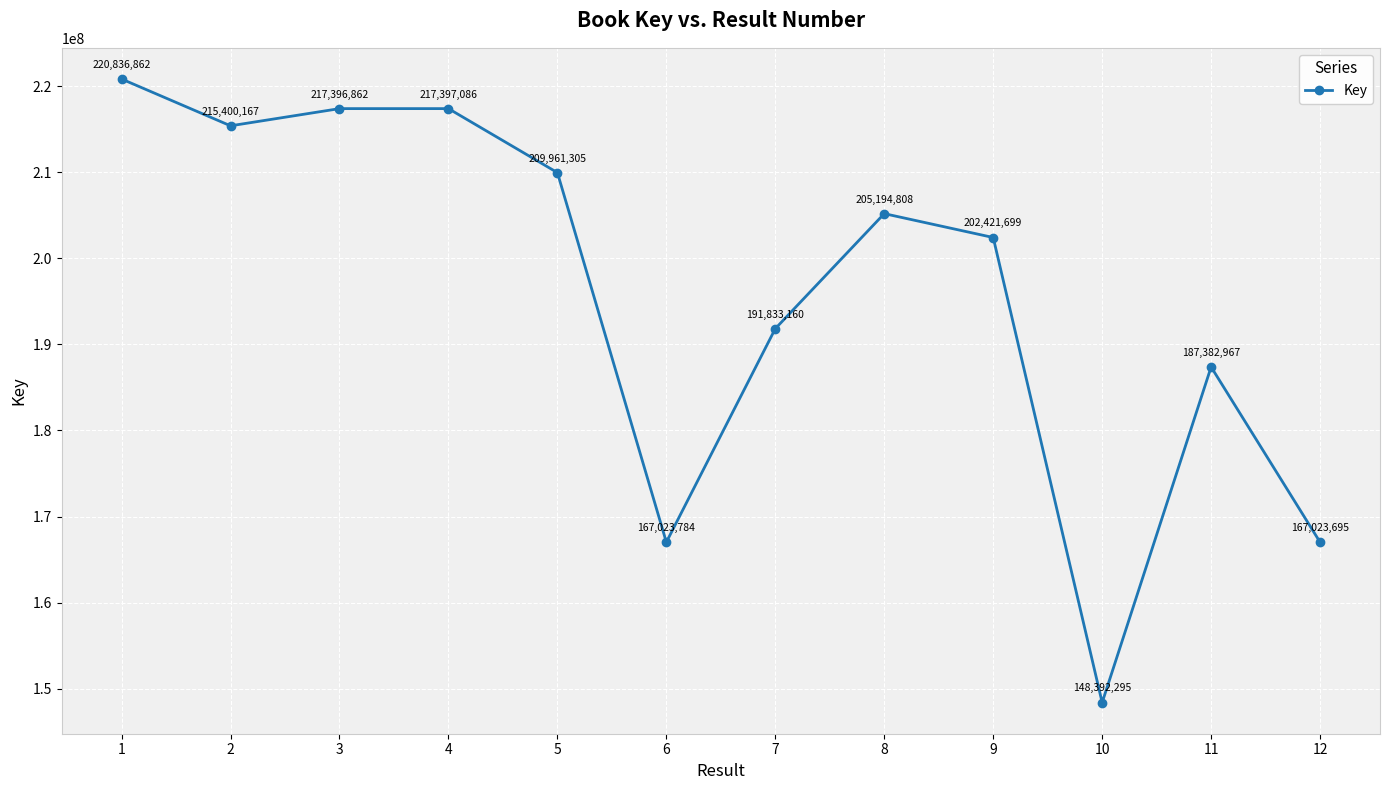

True or false: the data has more than 1 interior local peaks.

True